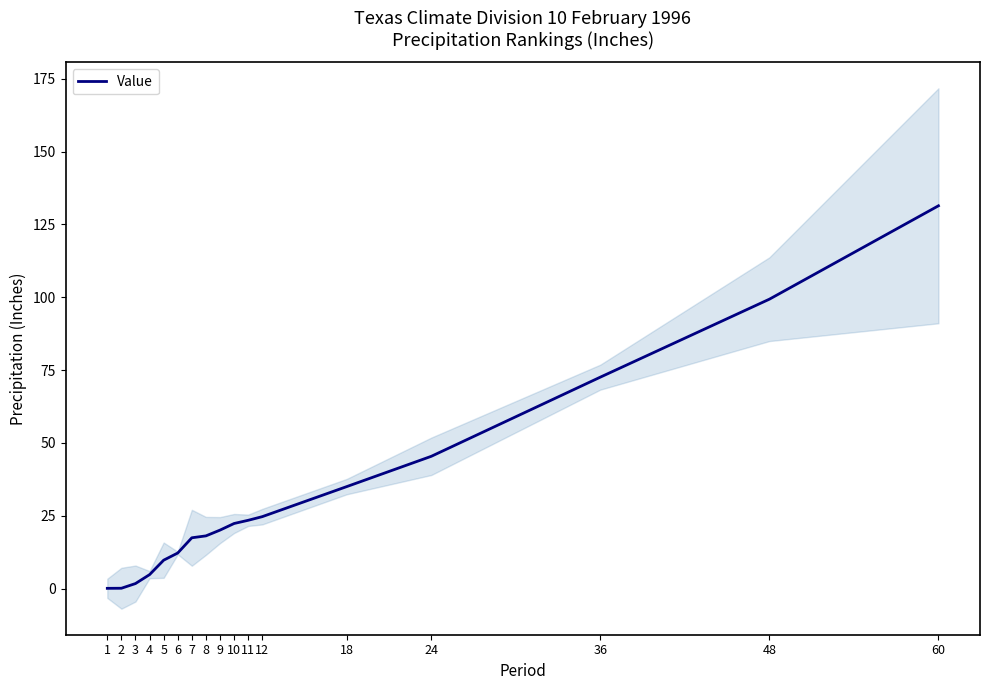

What is the greatest value displayed?

131.4